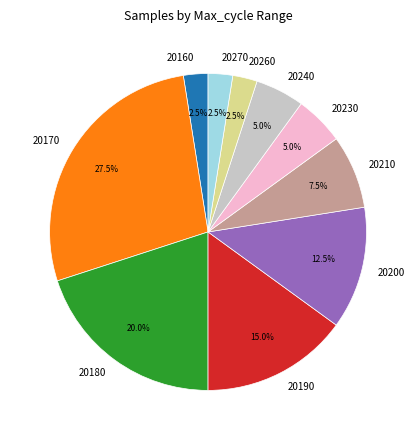

To the nearest percent, what is the average slice percentage?

10%